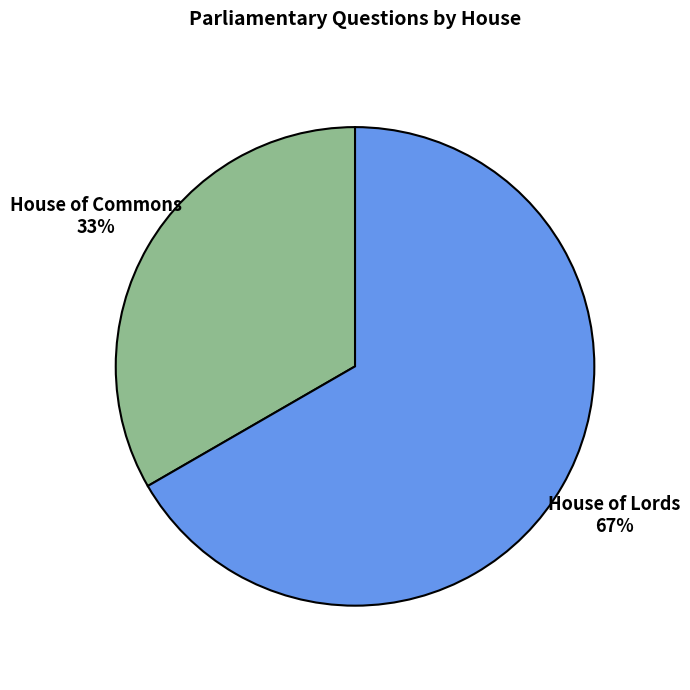

To the nearest percent, what is the average slice percentage?

50%